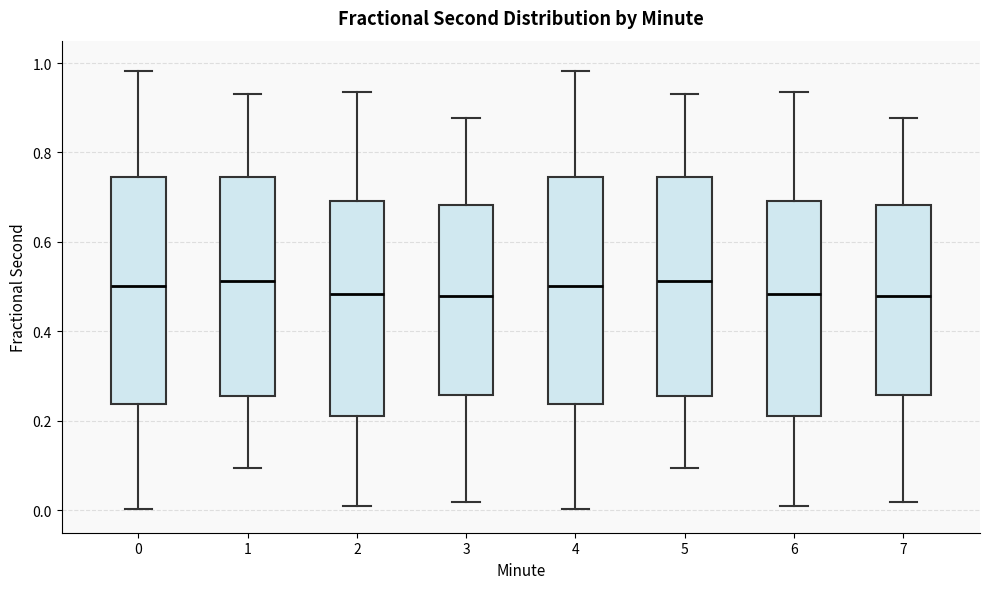

Where does the lower whisker of the box at x = 5 end on the y-axis? The values are not printed on the chart, so give them approximately, as read against the axis.

0.10